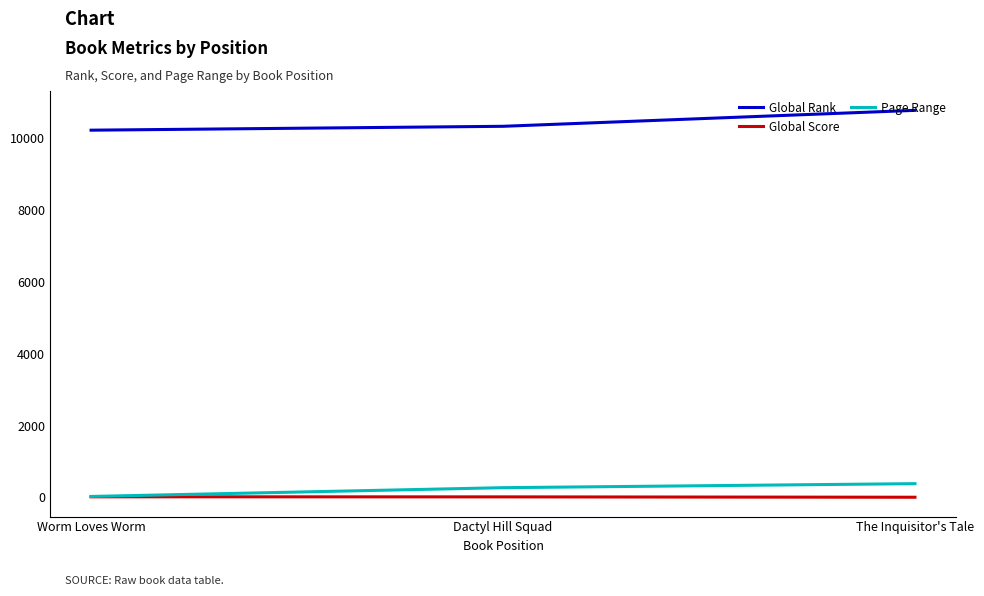

At which category does the chart reach its peak across all series?

The Inquisitor's Tale